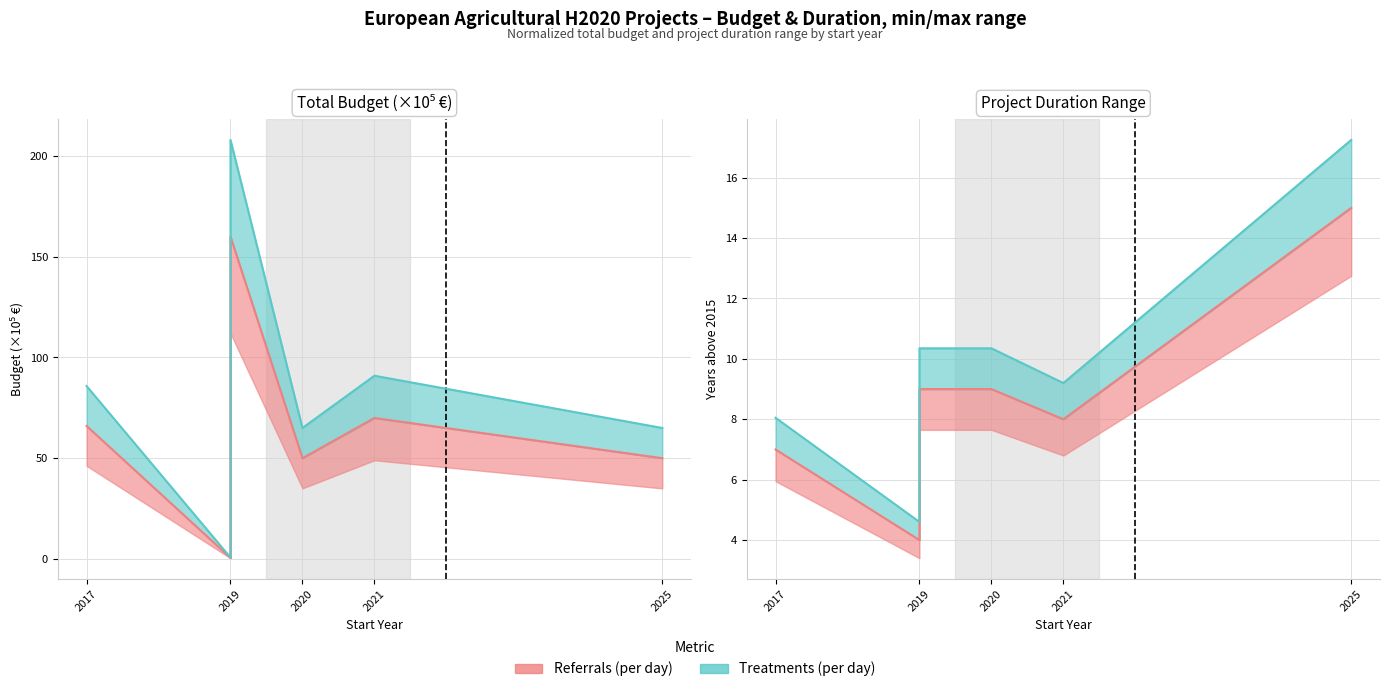

Is it true that Treatments (per day) equals 17.4 at 2019?

False